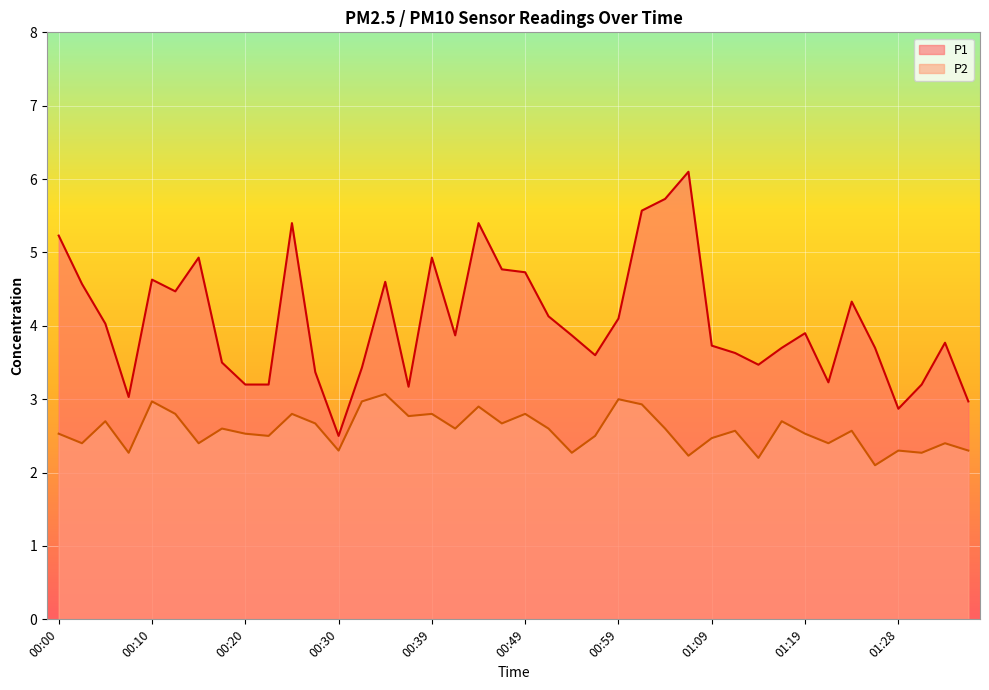

What is the difference between the highest and lowest values at 00:18?

0.9